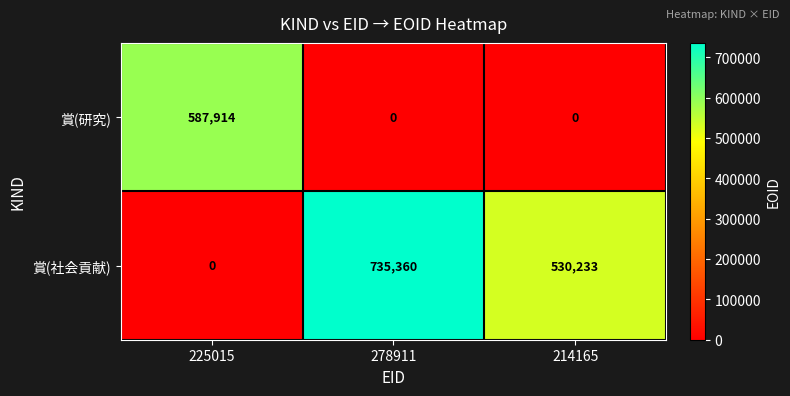

True or false: 賞(社会貢献) has a value of -313287 at 225015.

False